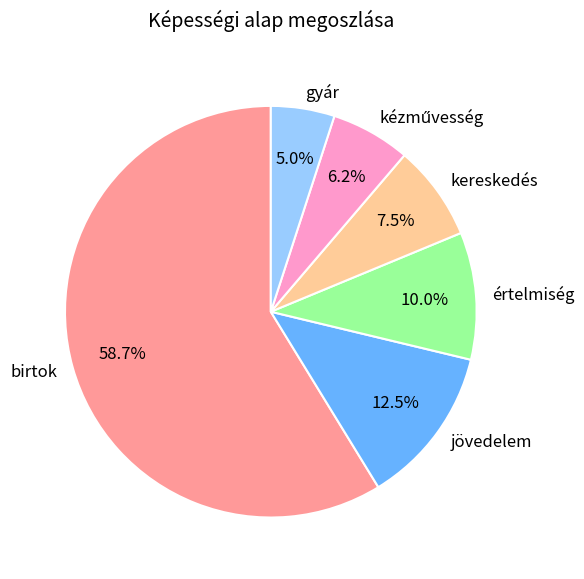

What is the largest slice in the pie chart?

birtok